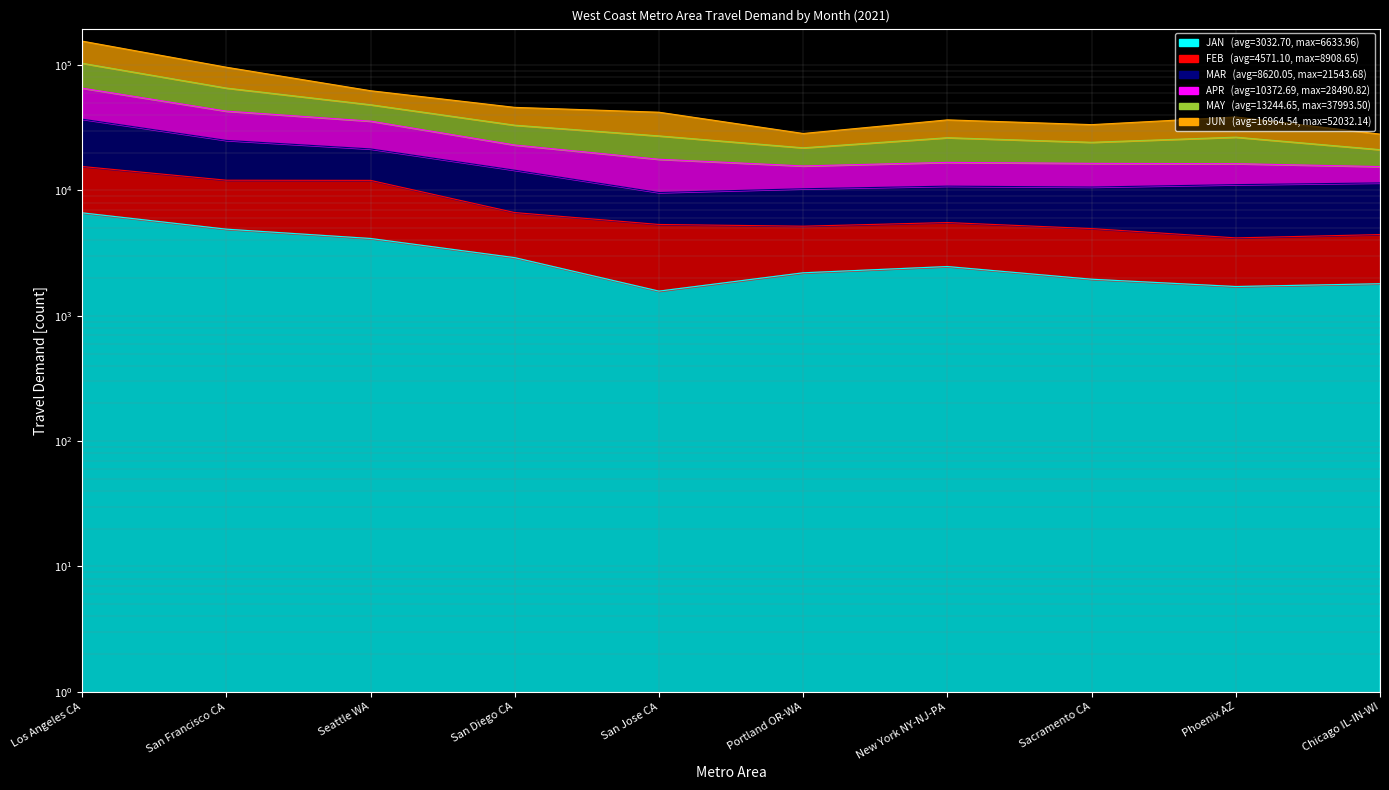

True or false: MAR and FEB cross at least once.

False